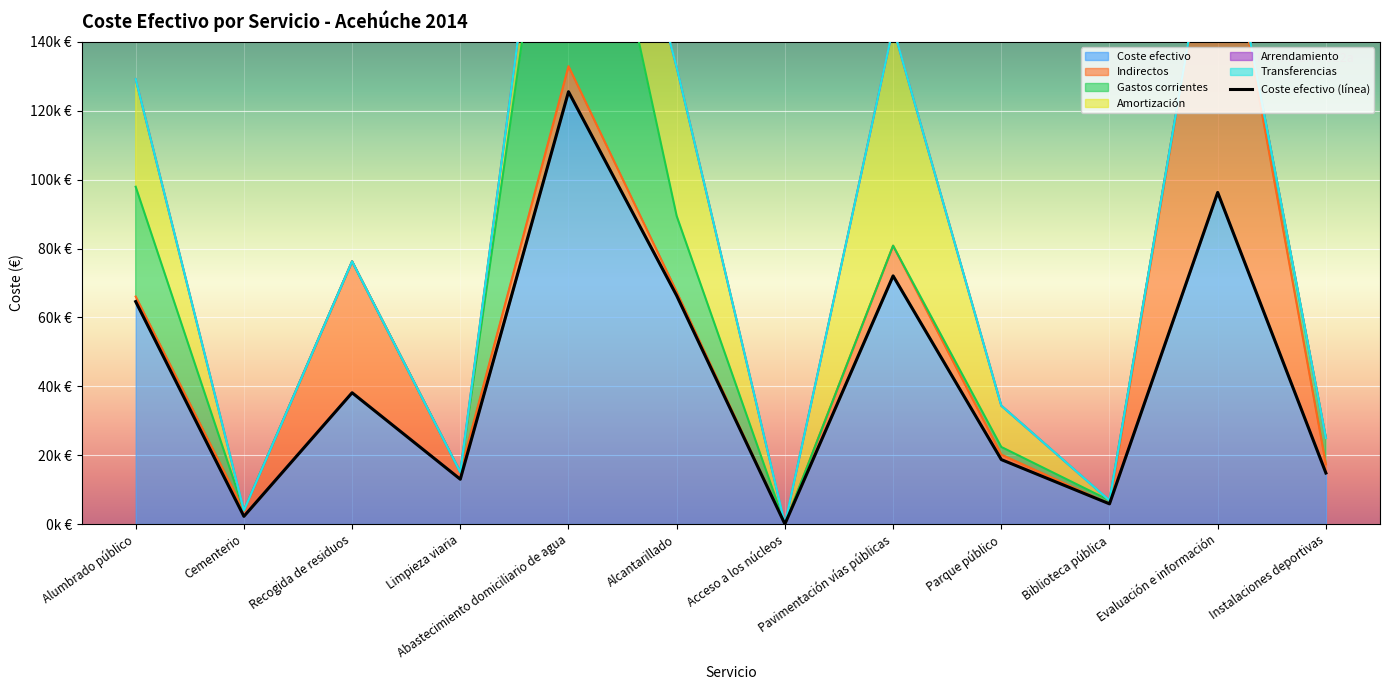

What is the minimum value shown in the chart?

11.0